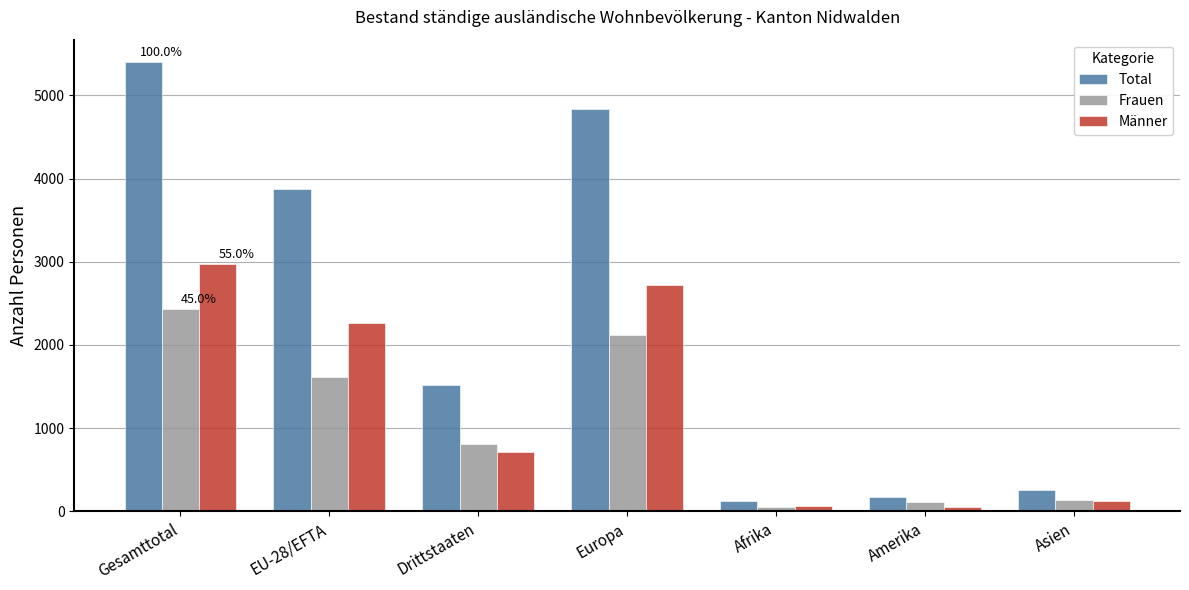

What is the difference between the maximum and second lowest values in the Frauen series?

2312